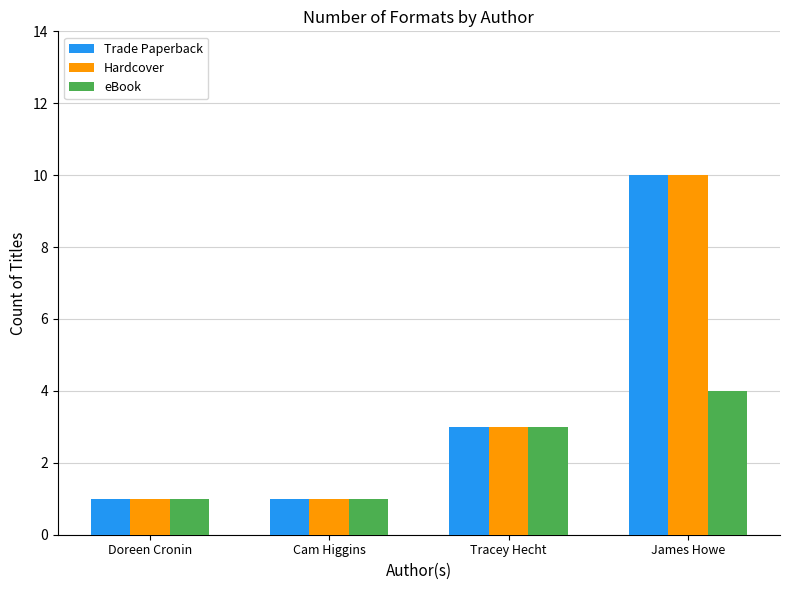

At which category is the sum across all series the highest?

James Howe